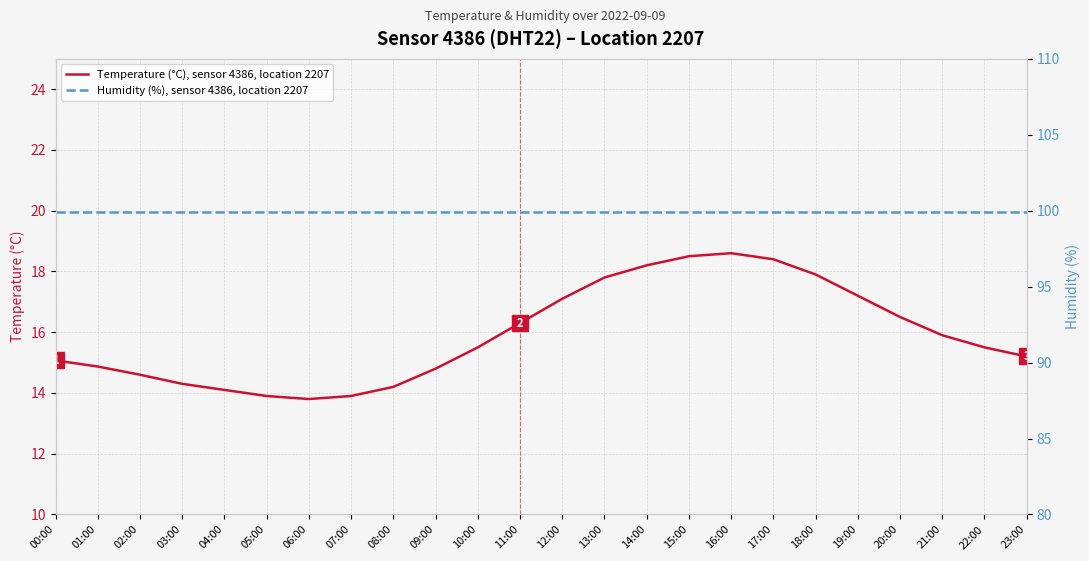

At which category does Temperature (°C), sensor 4386, location 2207 reach its first local valley?

06:00